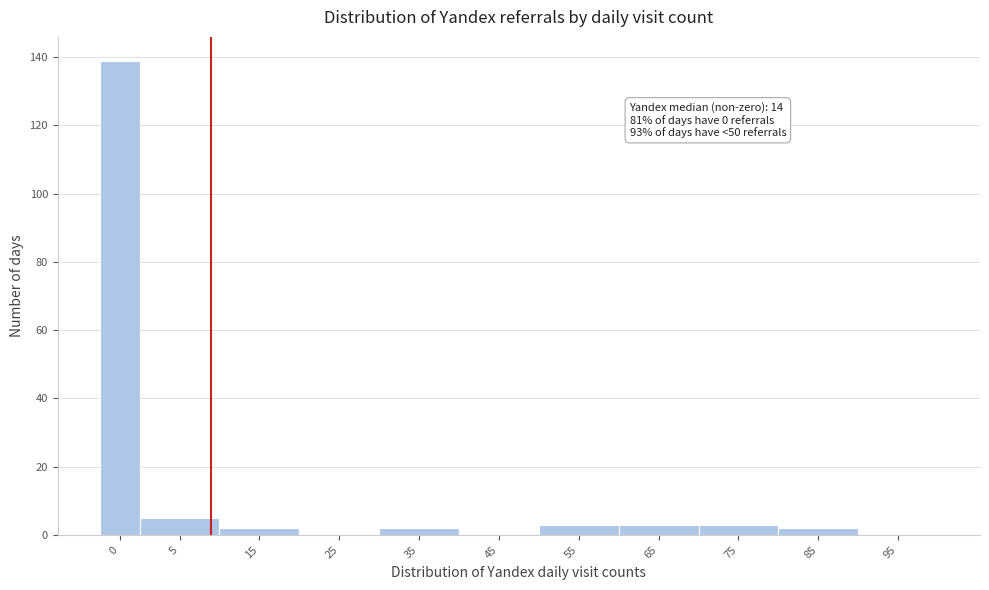

Reading left to right, extract all data points from this chart.

0=139	5=5	15=2	25=0	35=2	45=0	55=3	65=3	75=3	85=2	95=0